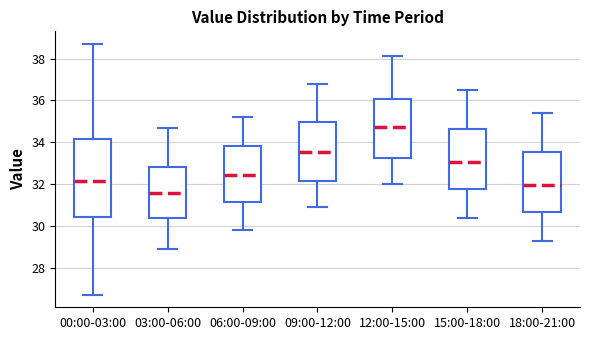

Reading left to right, read every box against the y-axis: the position of its median line, the range the box covers, and the ends of its whiskers. The values are not printed on the chart, so give them approximately, as read against the axis.

00:00-03:00: median 32.2, box 30.4 to 34.2, whiskers 26.8 to 38.8
03:00-06:00: median 31.6, box 30.4 to 32.8, whiskers 29.0 to 34.8
06:00-09:00: median 32.4, box 31.2 to 33.8, whiskers 29.8 to 35.2
09:00-12:00: median 33.6, box 32.2 to 35.0, whiskers 31.0 to 36.8
12:00-15:00: median 34.8, box 33.2 to 36.0, whiskers 32.0 to 38.2
15:00-18:00: median 33.0, box 31.8 to 34.6, whiskers 30.4 to 36.6
18:00-21:00: median 32.0, box 30.6 to 33.6, whiskers 29.4 to 35.4